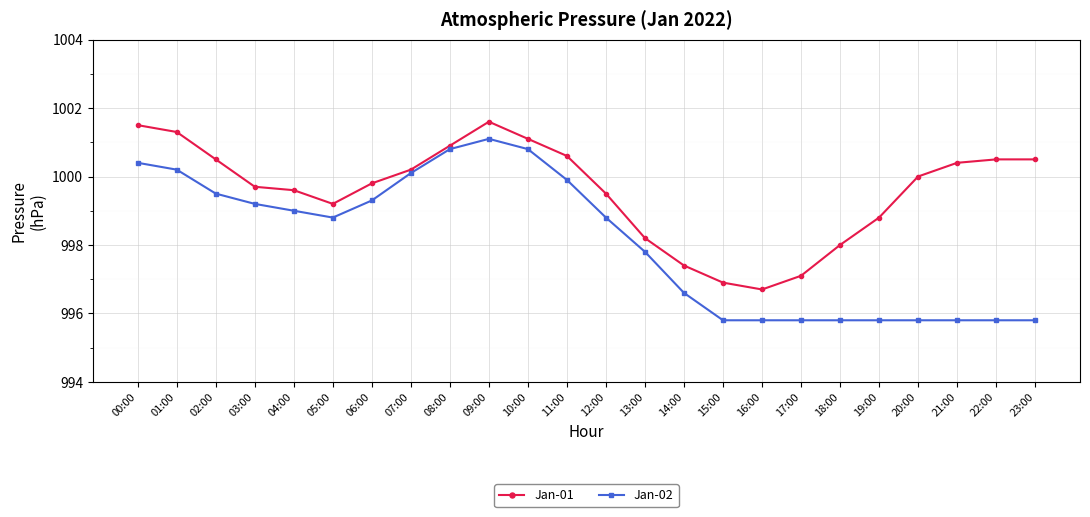

How many data points in Jan-01 are less than 1000?

12